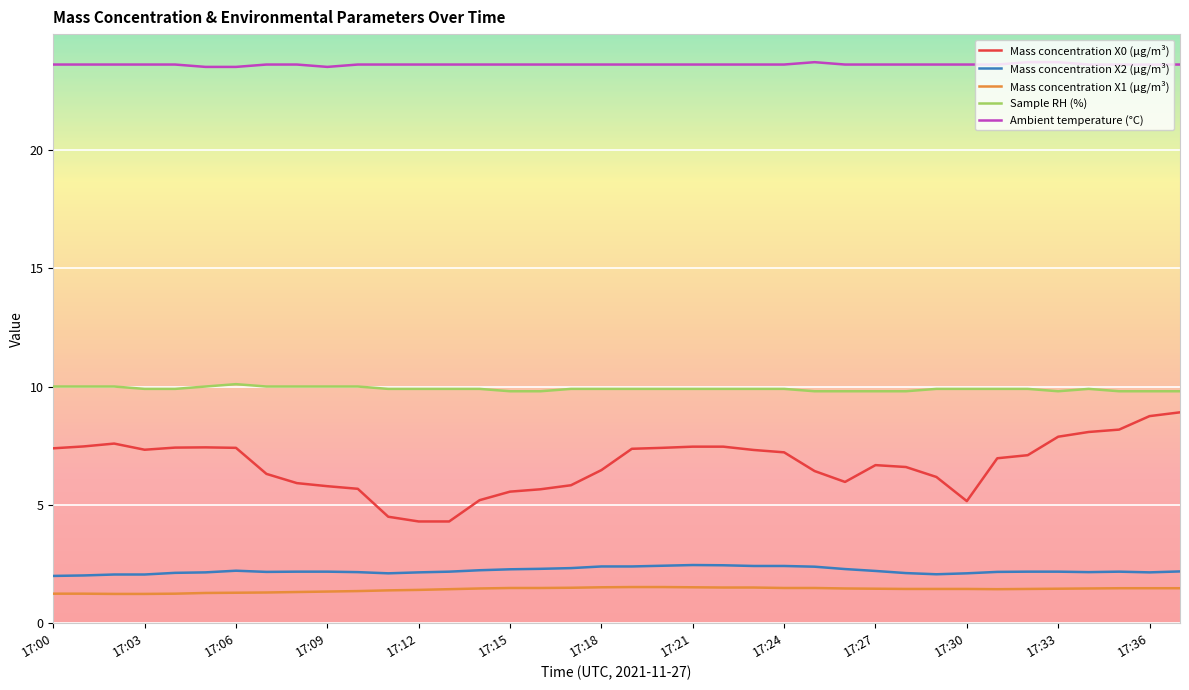

What is the difference between the maximum and second lowest values in the Mass concentration X2 (μg/m³) series?

0.4